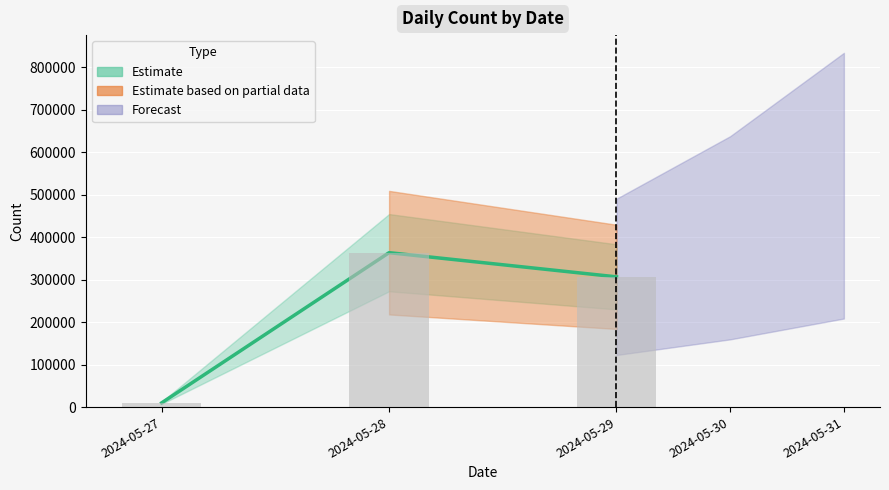

How many data points are less than 115148?

3